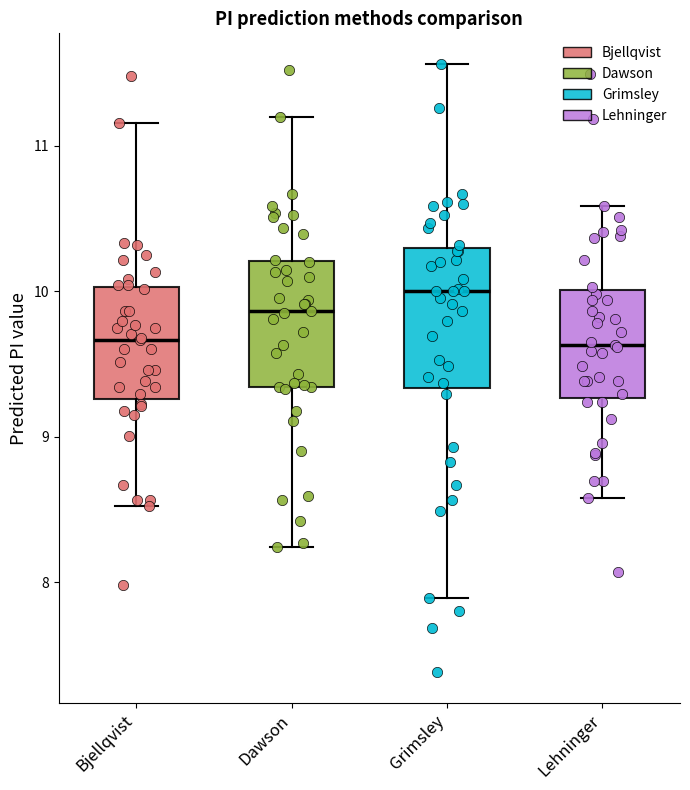

Where is the lower edge of the box for Dawson on the y-axis? The values are not printed on the chart, so give them approximately, as read against the axis.

9.3